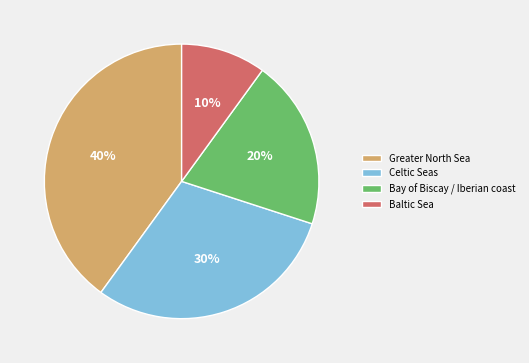

Is Bay of Biscay / Iberian coast the majority of the pie?

No